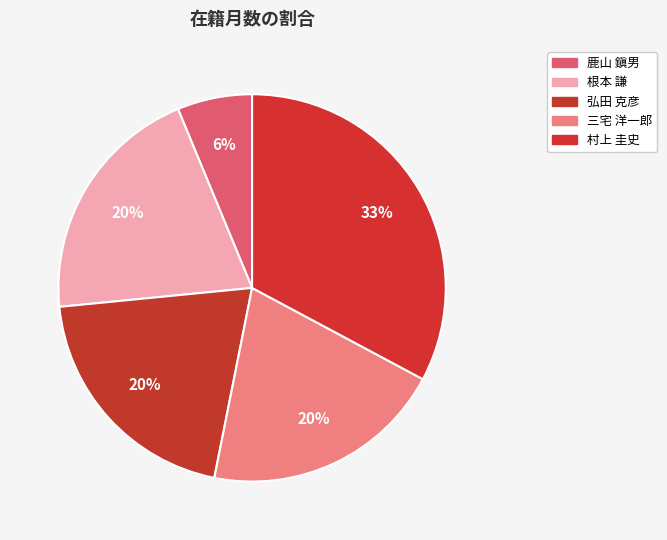

Which category has the biggest portion of the pie?

村上 圭史